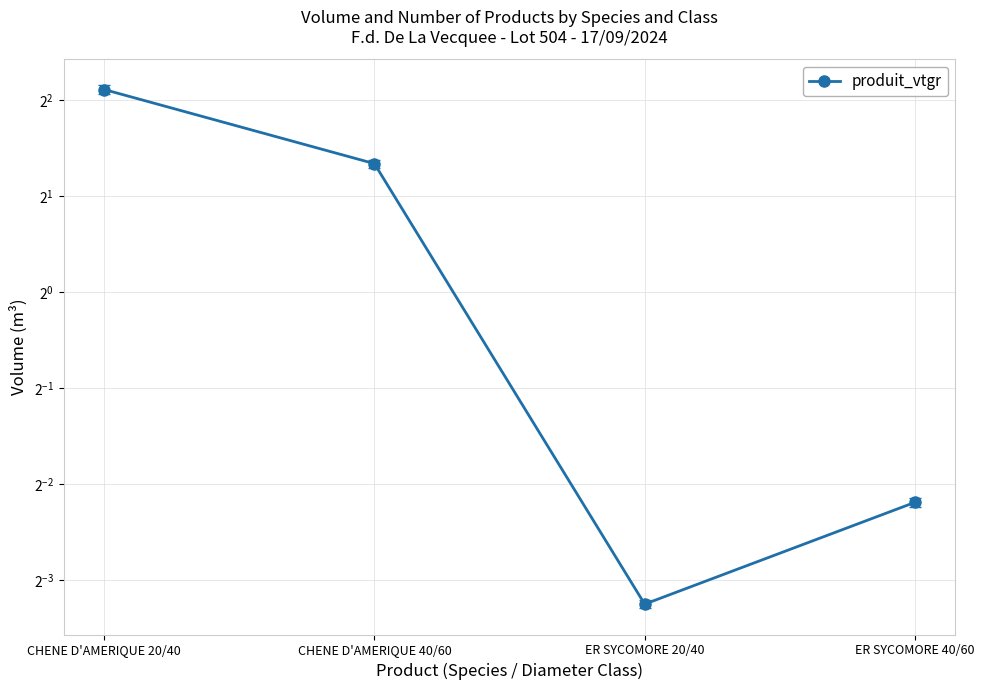

At which label is the value closest to 2?

CHENE D'AMERIQUE 40/60